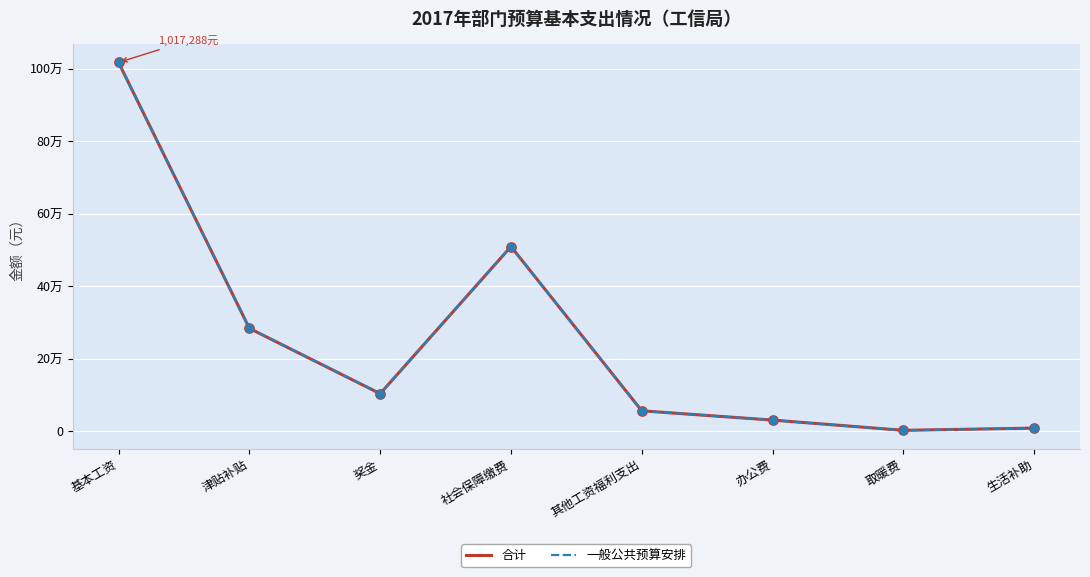

Which series has the largest total across all categories?

合计